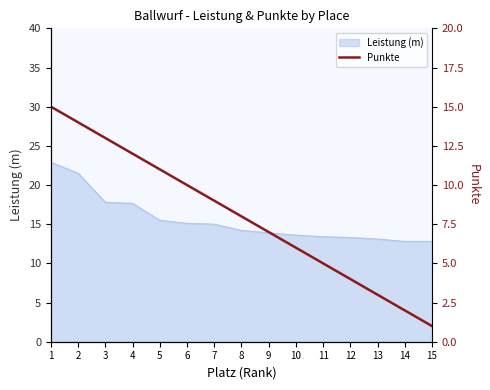

Reading left to right, extract all data points from this chart.

1=15	2=14	3=13	4=12	5=11	6=10	7=9	8=8	9=7	10=6	11=5	12=4	13=3	14=2	15=1